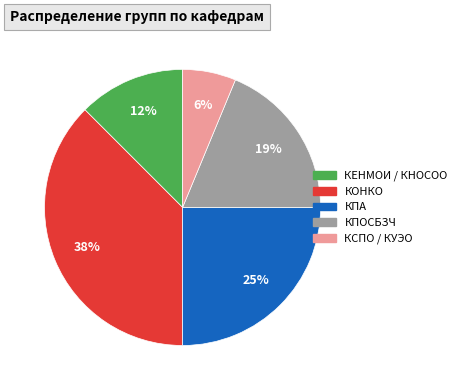

To the nearest percent, what portion does КПОСБЗЧ represent?

19%